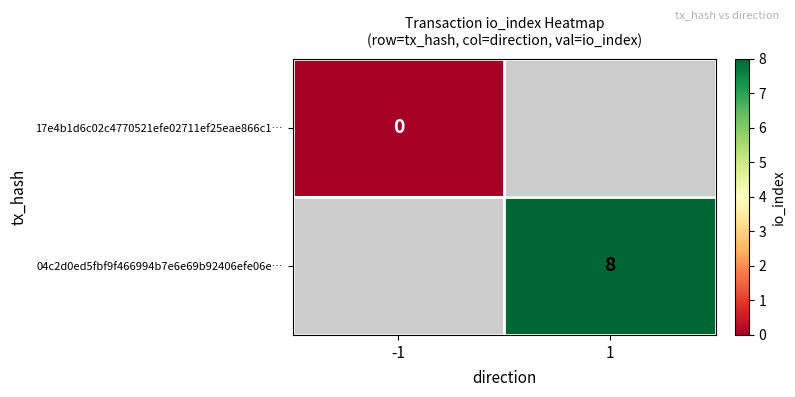

The value of 04c2d0ed5fbf9f466994b7e6e69b92406efe06e… at 1 is 8. True or false?

True